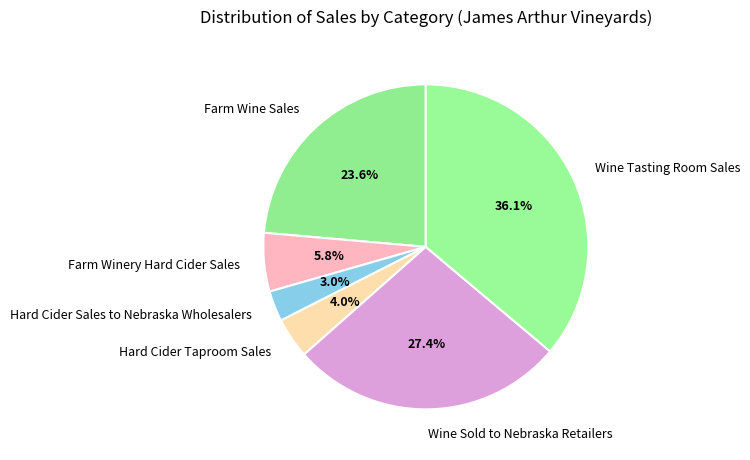

Which category has the biggest portion of the pie?

Wine Tasting Room Sales